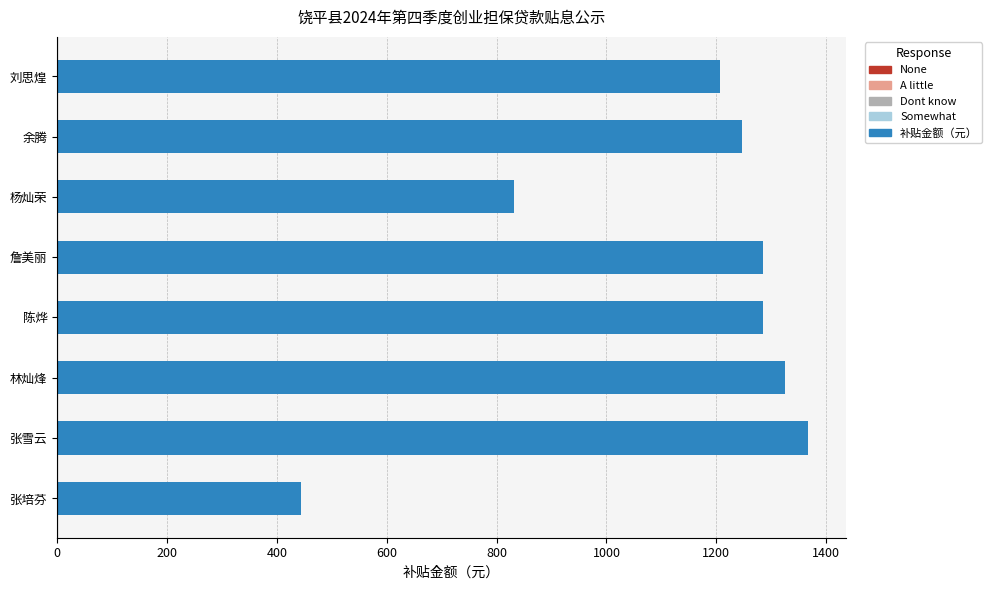

True or false: the data shows 507.7 at 张雪云.

False